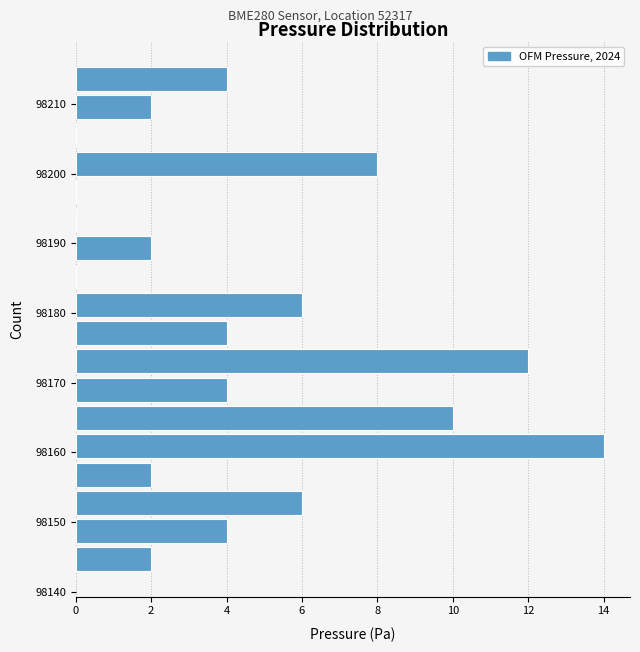

Which range on the y-axis has the longest bar?

98159 to 98163